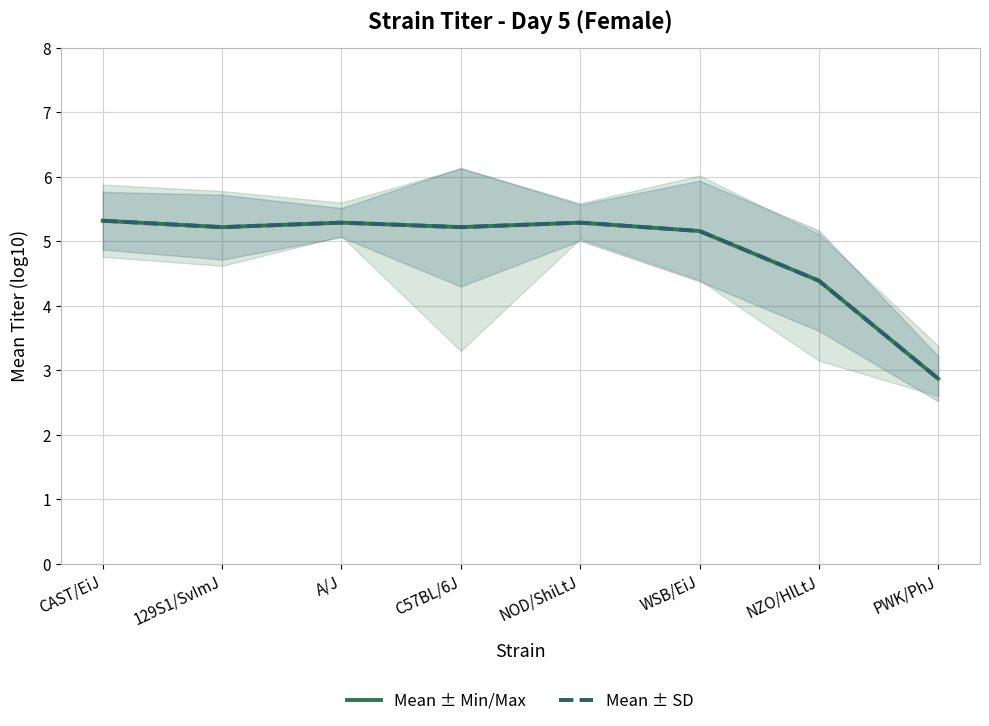

Read the Mean ± SD value at C57BL/6J.

5.2